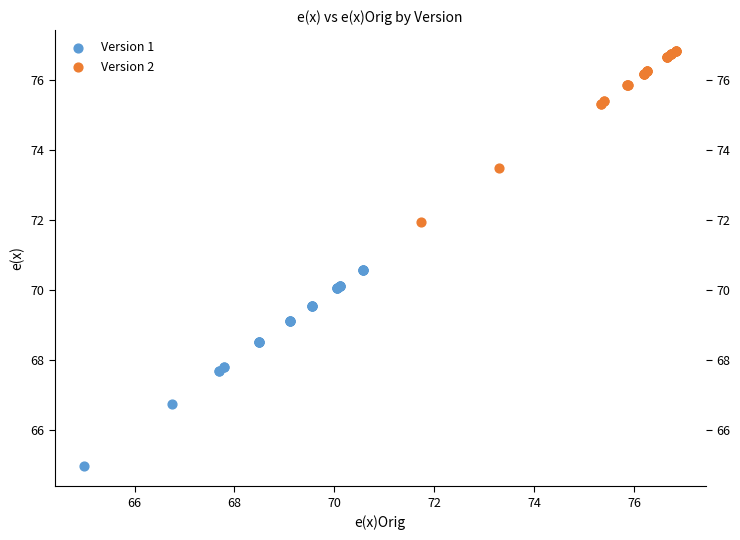

What are all the series names shown in the legend?

Version 1, Version 2